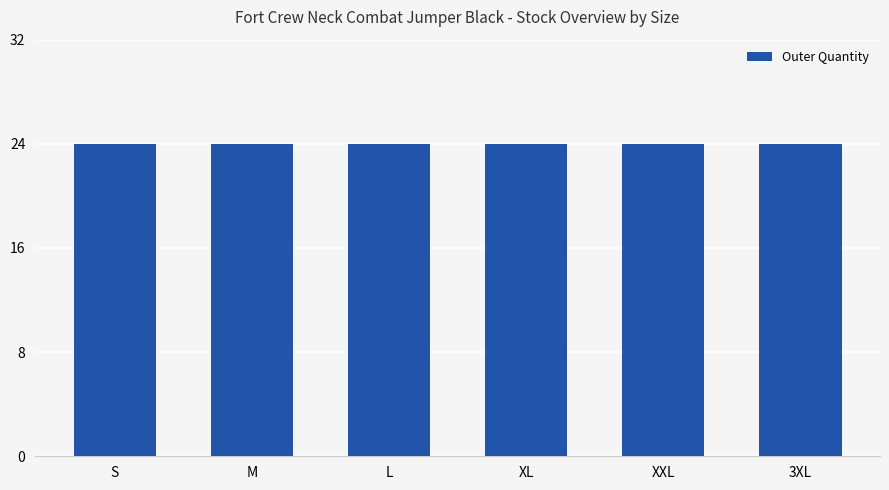

Are the bars horizontal?

No